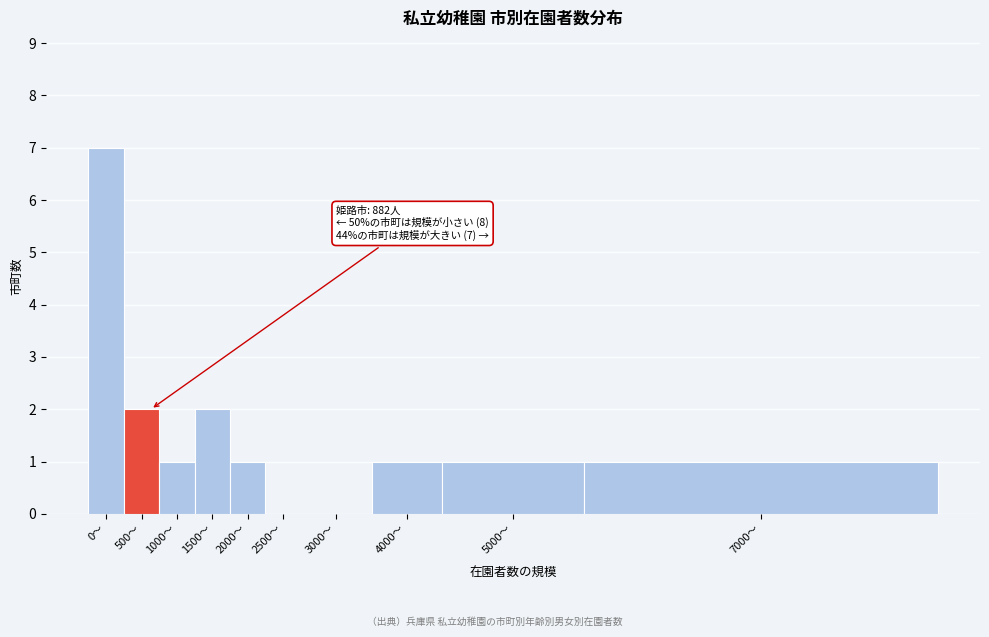

Reading left to right, transcribe all the data shown in this chart.

0〜=7	500〜=2	1000〜=1	1500〜=2	2000〜=1	2500〜=0	3000〜=0	4000〜=1	5000〜=1	7000〜=1